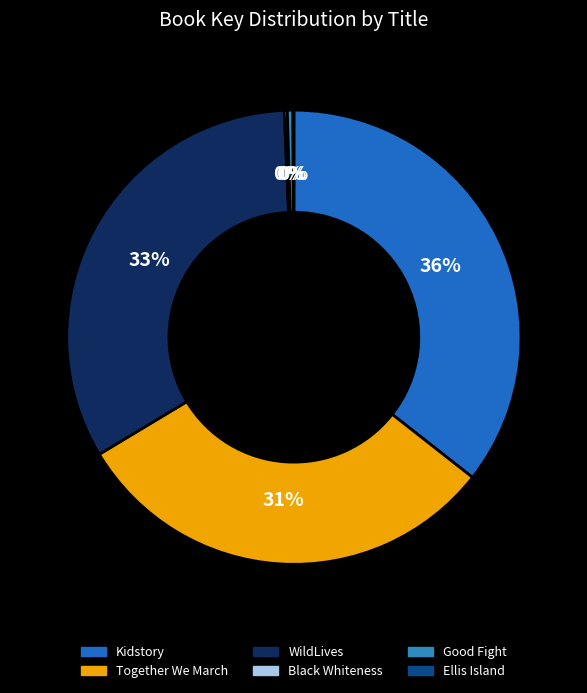

What is the largest slice in the pie chart?

Kidstory